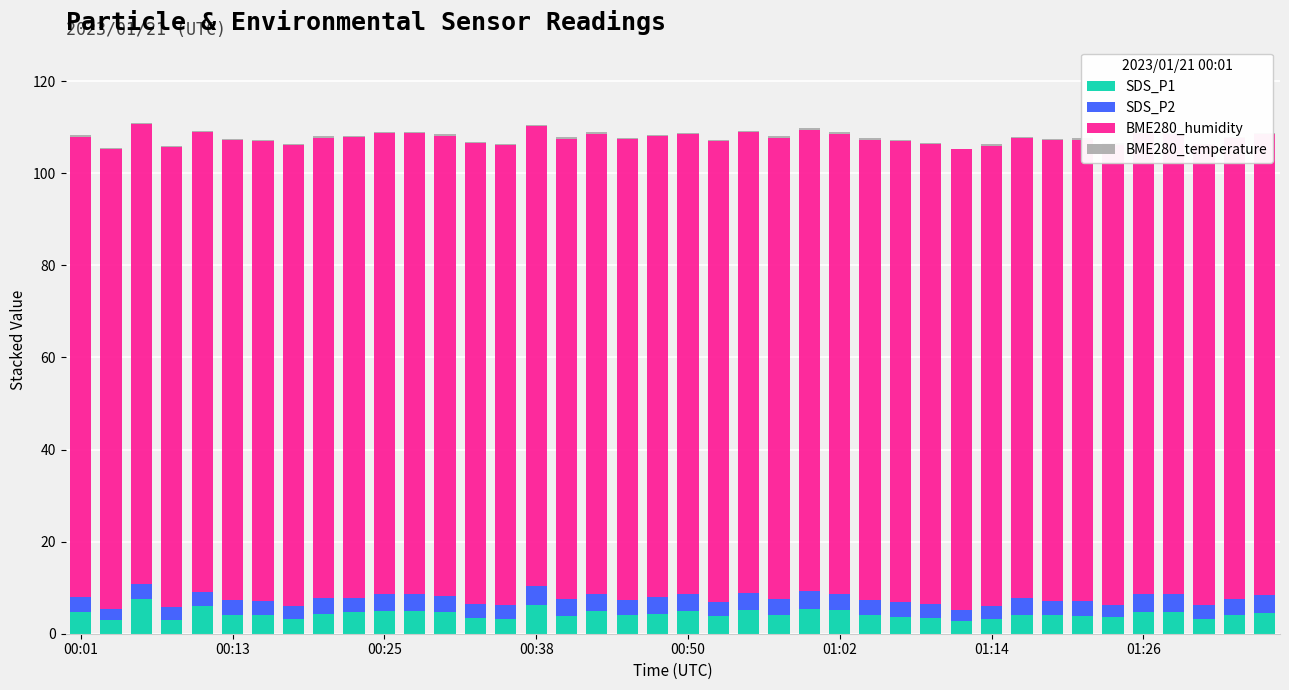

What is the greatest value displayed?

100.0